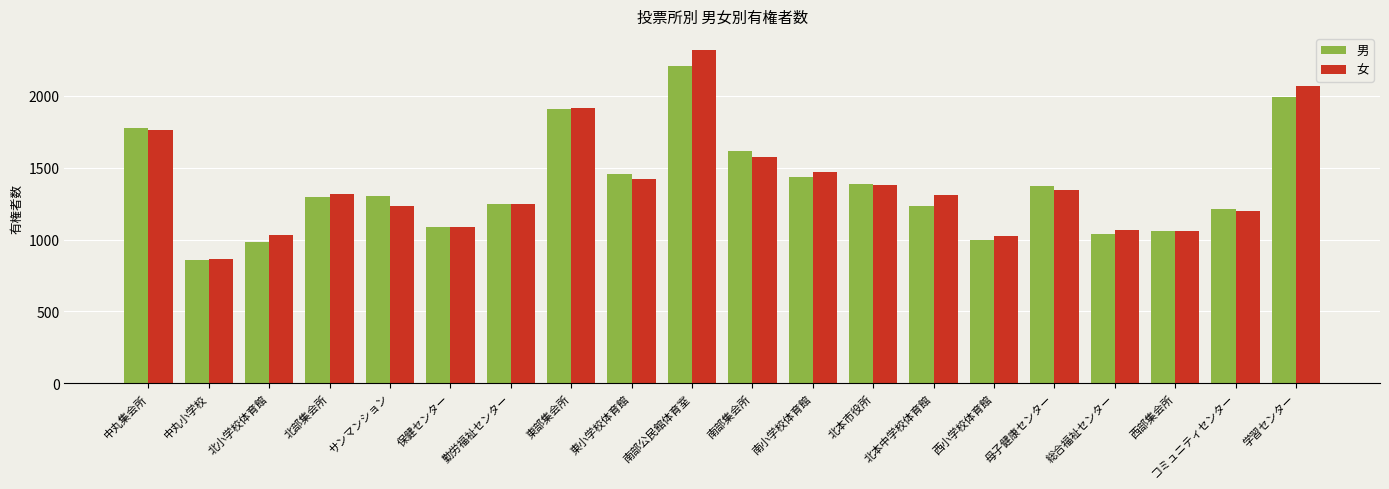

What is the spread (max minus min) of values at 南部公民館体育室?

115